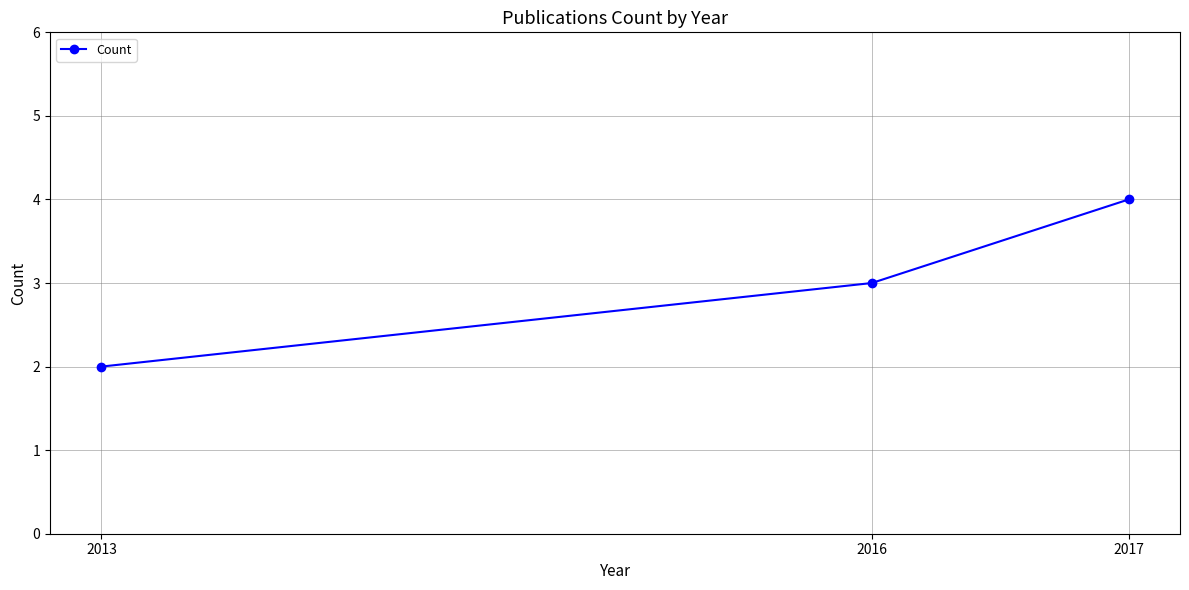

The chart shows a value of 1 at 2016. True or false?

False